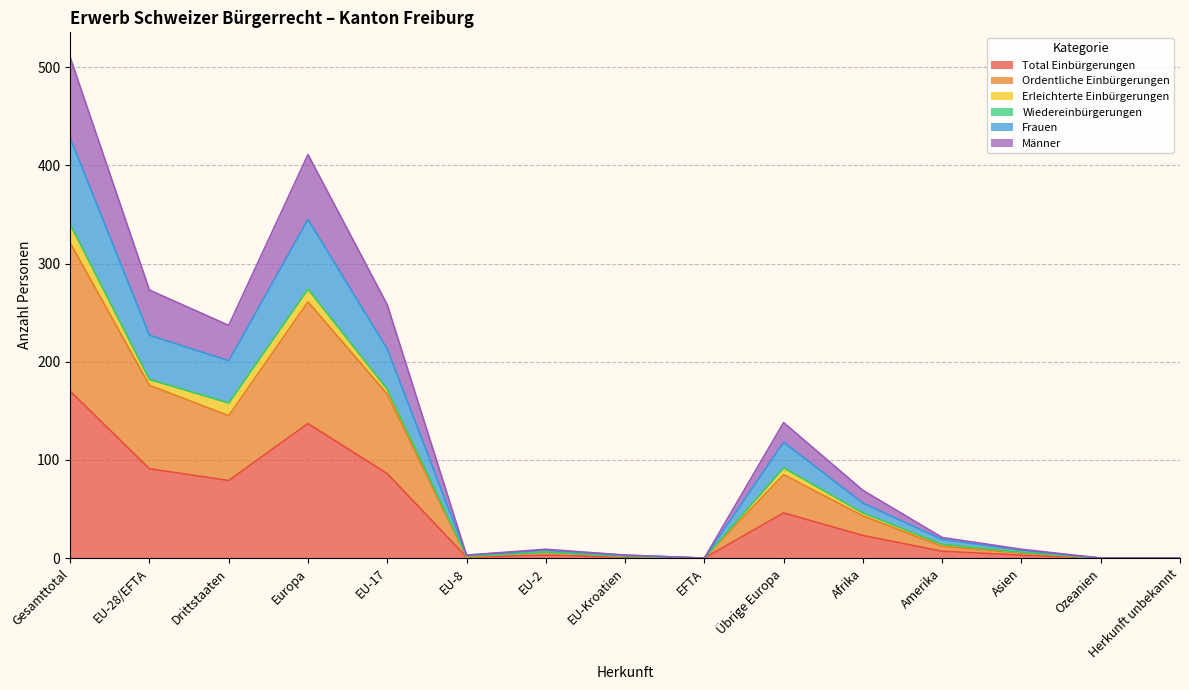

True or false: Total Einbürgerungen and Ordentliche Einbürgerungen cross at least once.

False